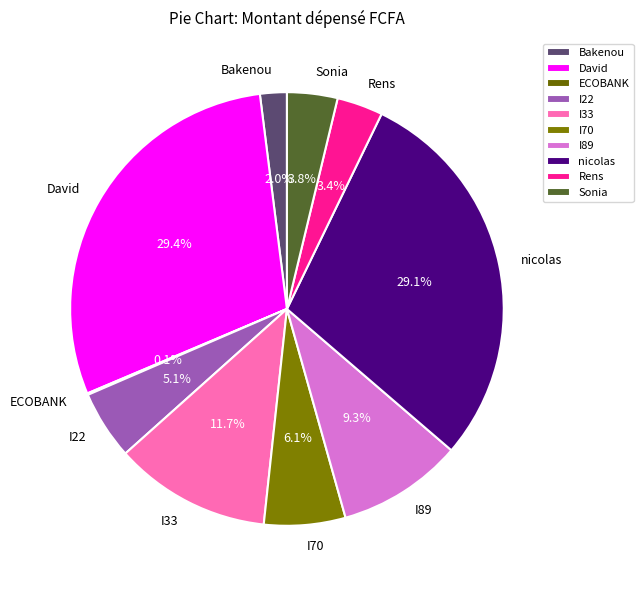

Which has a higher value, I89 or nicolas?

nicolas